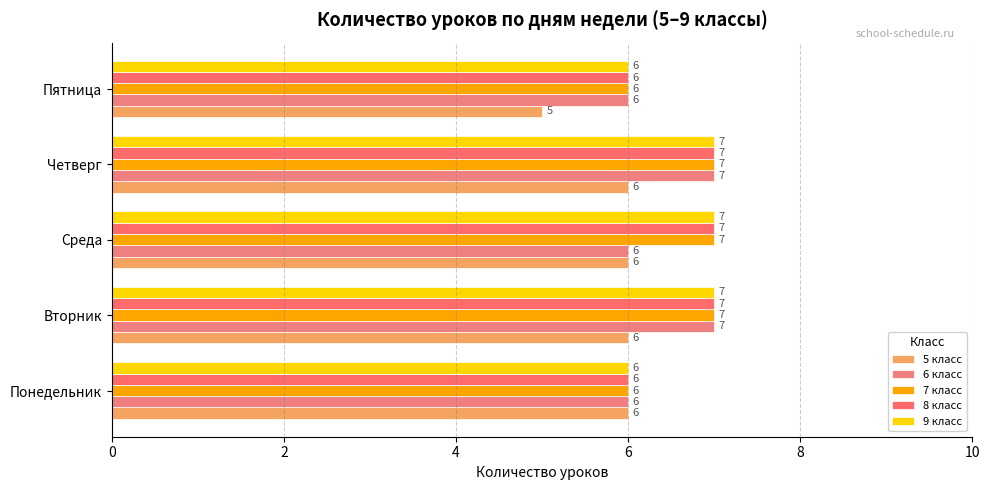

List the series in order of their peak value, lowest first.

5 класс, 6 класс, 7 класс, 8 класс, 9 класс